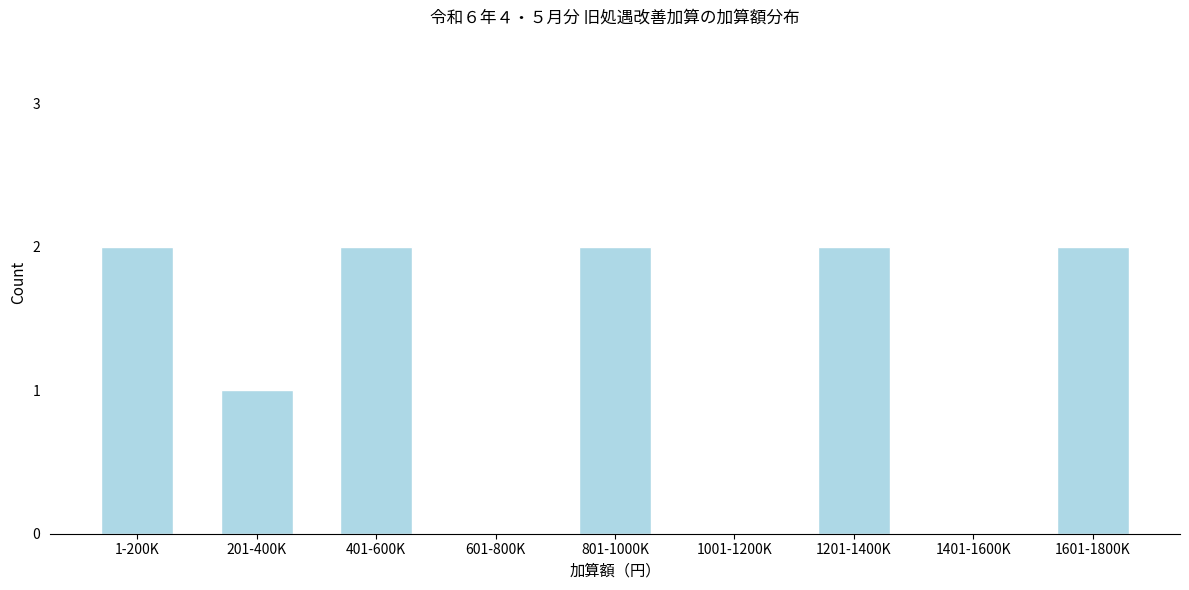

Reading left to right, what are all the values shown in this chart?

1-200K=2	201-400K=1	401-600K=2	601-800K=0	801-1000K=2	1001-1200K=0	1201-1400K=2	1401-1600K=0	1601-1800K=2